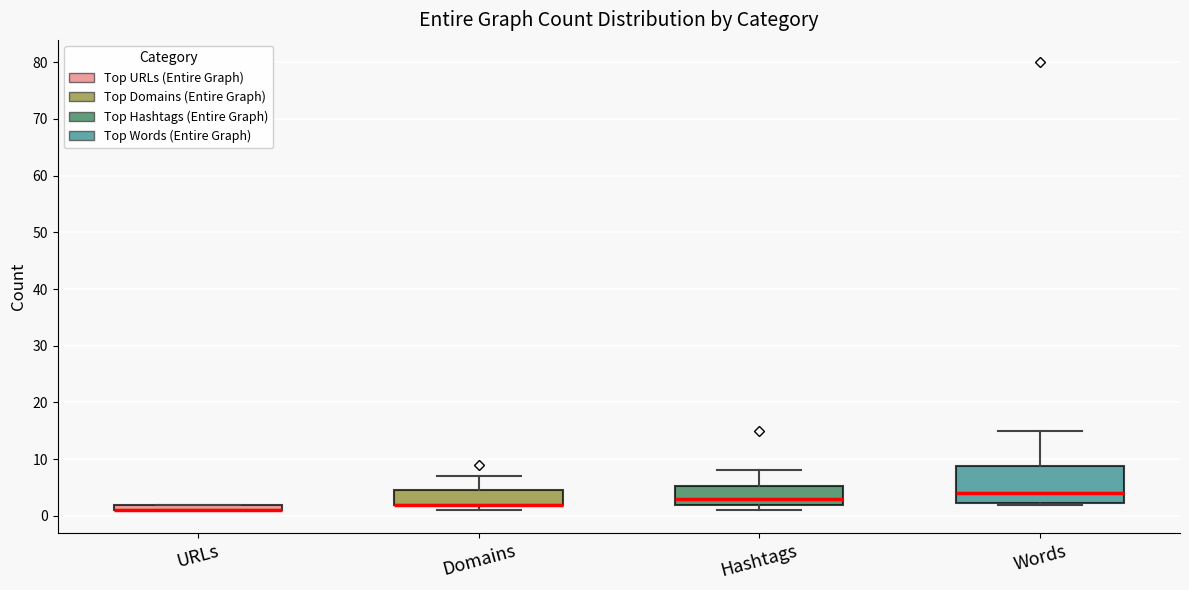

Where is the lower edge of the box for URLs on the y-axis? The values are not printed on the chart, so give them approximately, as read against the axis.

1